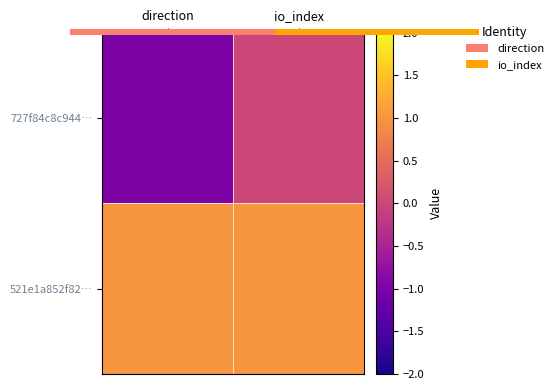

What is the average value of the 521e1a852f82… series?

1